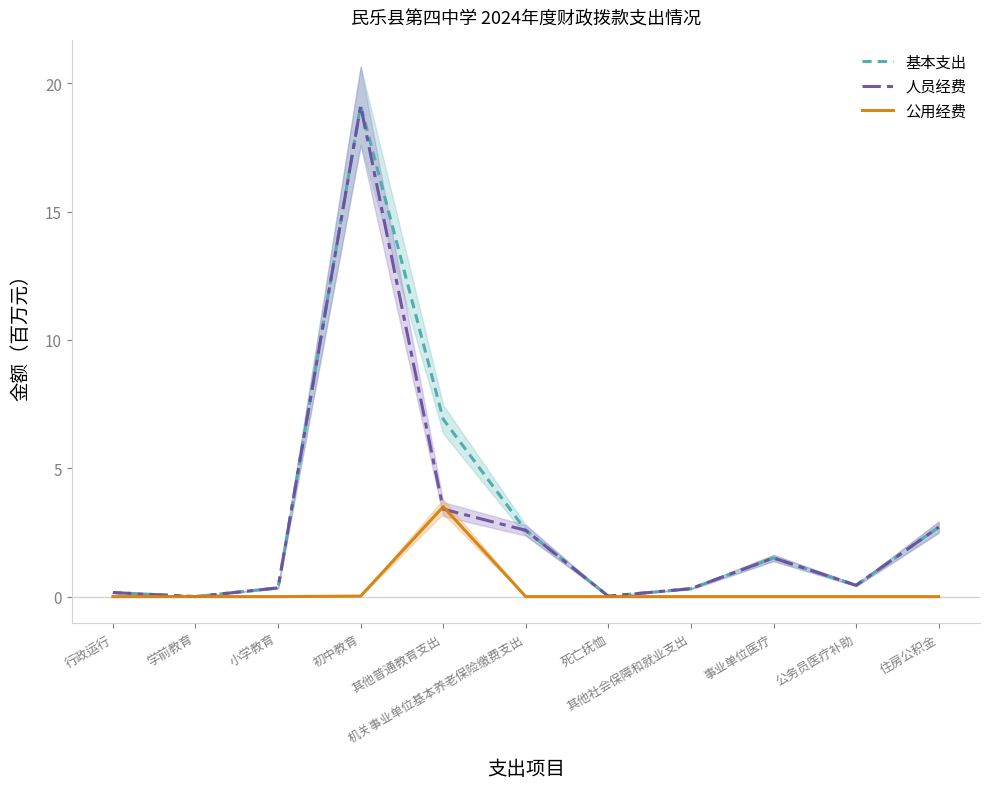

How many lines are shown in the chart?

3